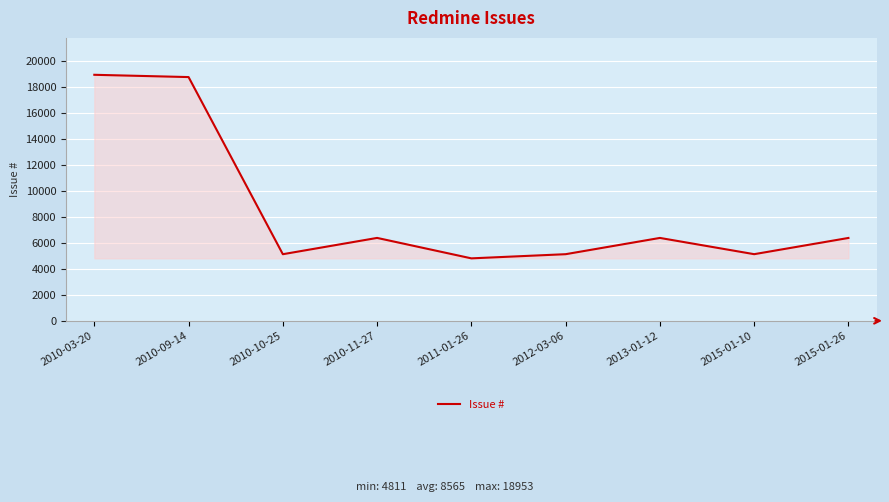

What is the change in value from 2010-09-14 to 2013-01-12?

-12392